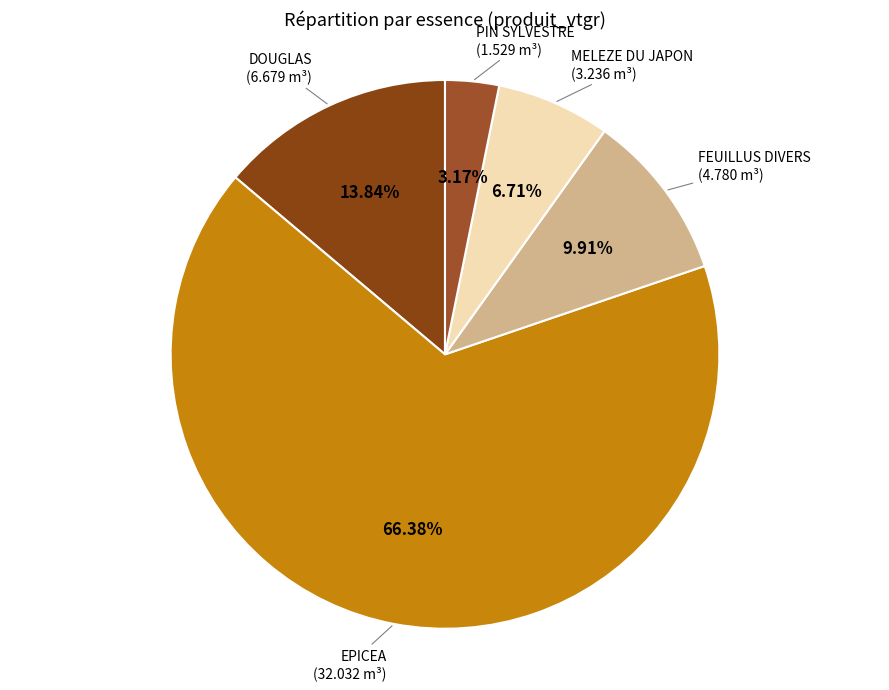

How many slices are in this pie chart?

5